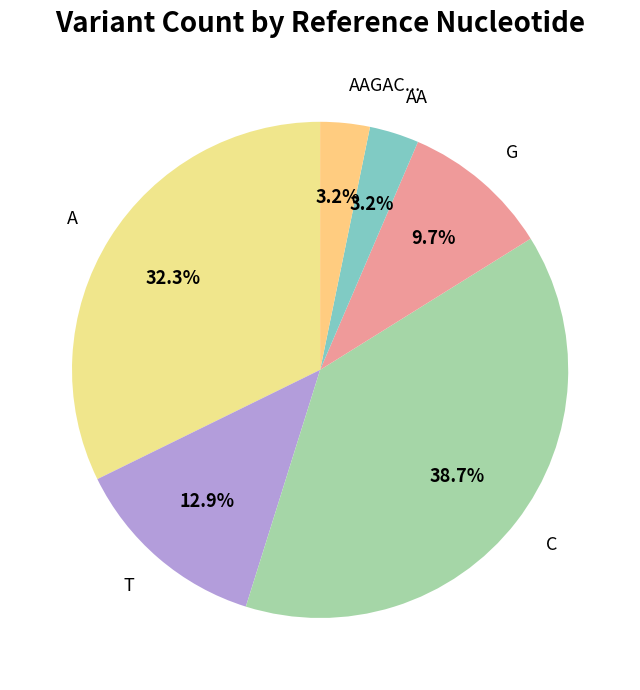

What is the ratio of the value at AA to the value at G?

0.3